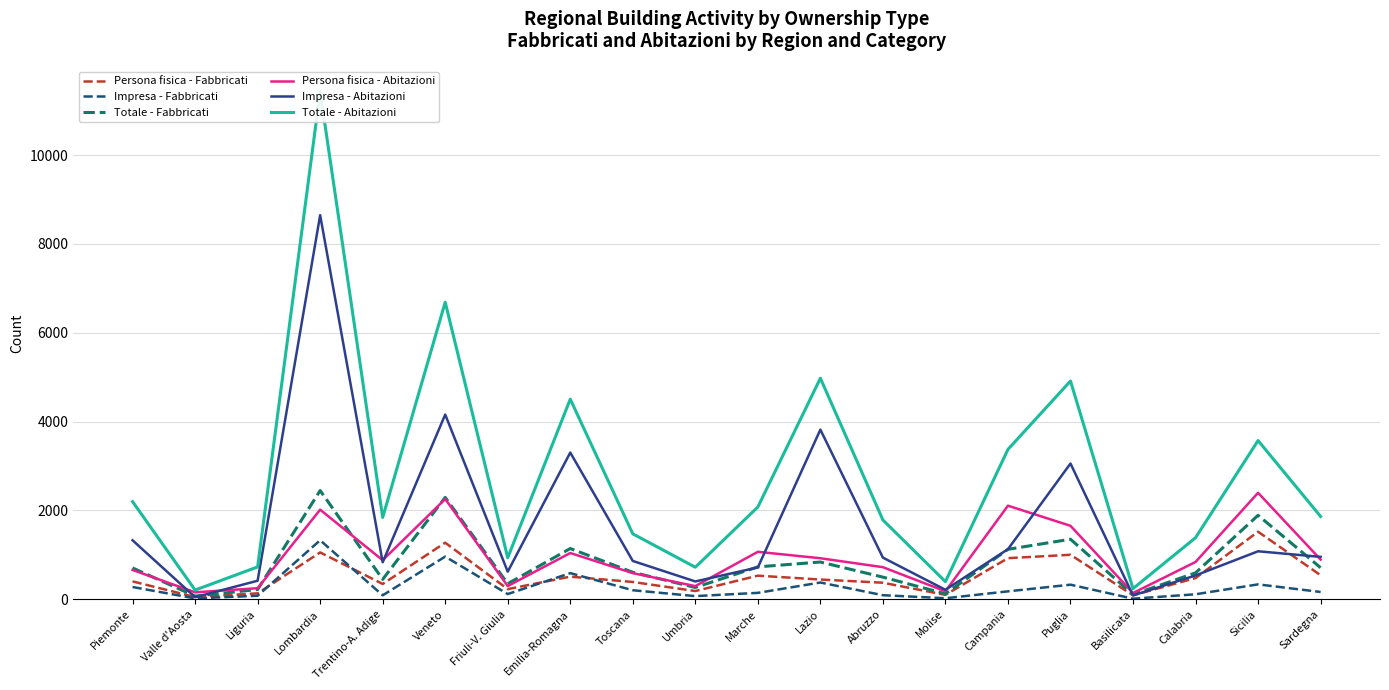

How many data points does each series have?

20